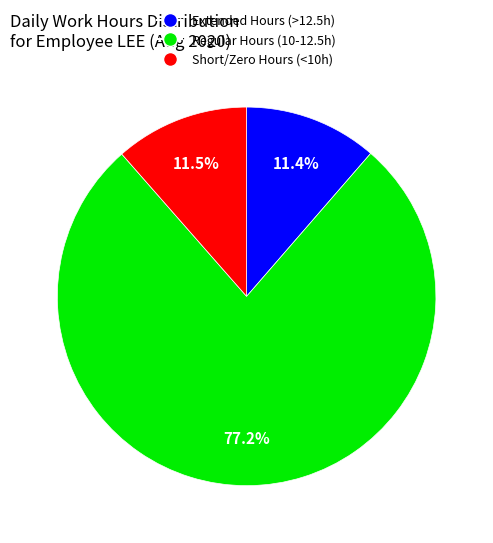

Does any single category account for the majority?

Yes